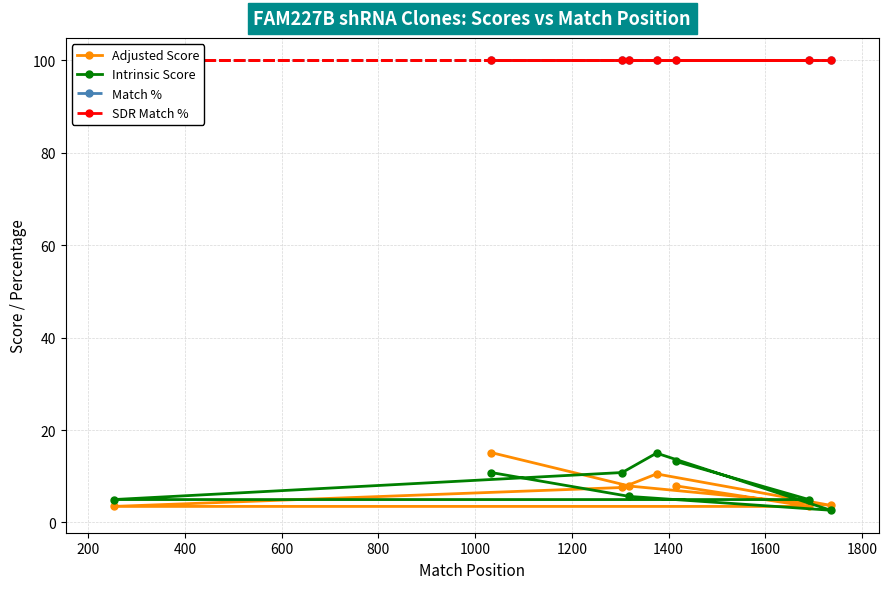

True or false: Adjusted Score and SDR Match % intersect in this chart.

False